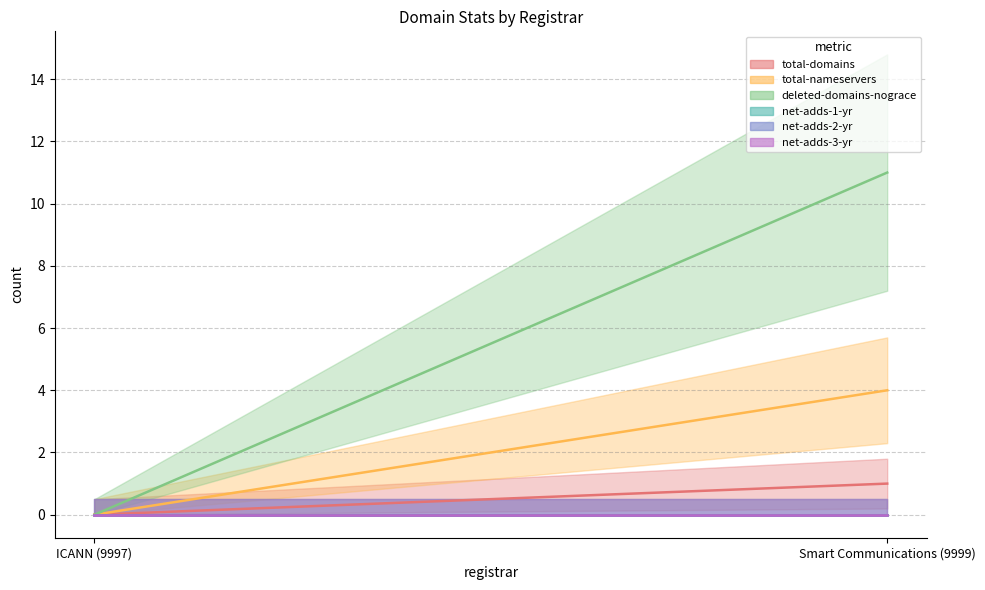

Reading left to right, transcribe all the data shown in this chart.

total-domains: ICANN (9997)=0	Smart Communications (9999)=1
total-nameservers: ICANN (9997)=0	Smart Communications (9999)=4
deleted-domains-nograce: ICANN (9997)=0	Smart Communications (9999)=11
net-adds-1-yr: ICANN (9997)=0	Smart Communications (9999)=0
net-adds-2-yr: ICANN (9997)=0	Smart Communications (9999)=0
net-adds-3-yr: ICANN (9997)=0	Smart Communications (9999)=0